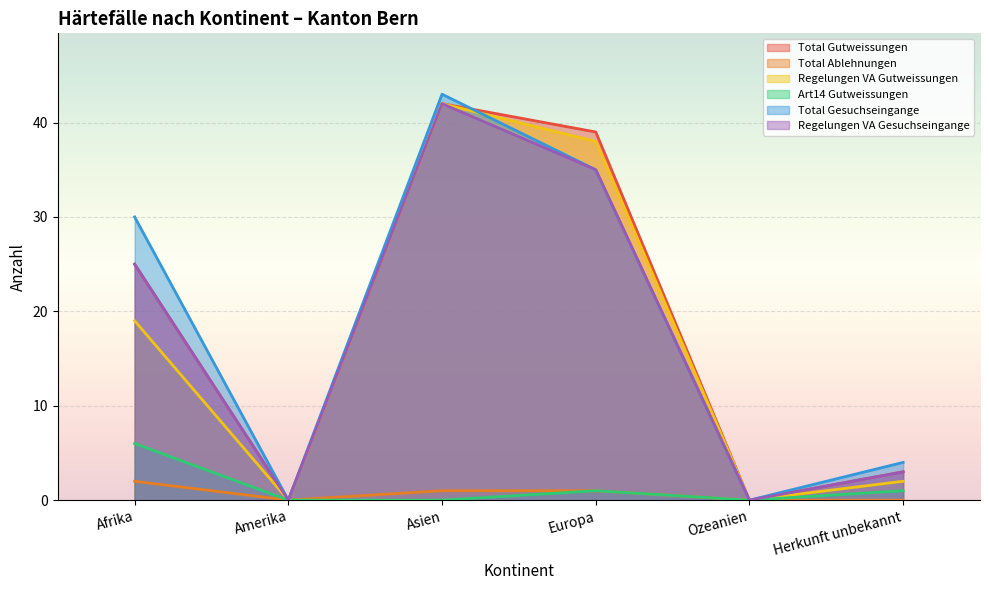

How many lines are shown in the chart?

6